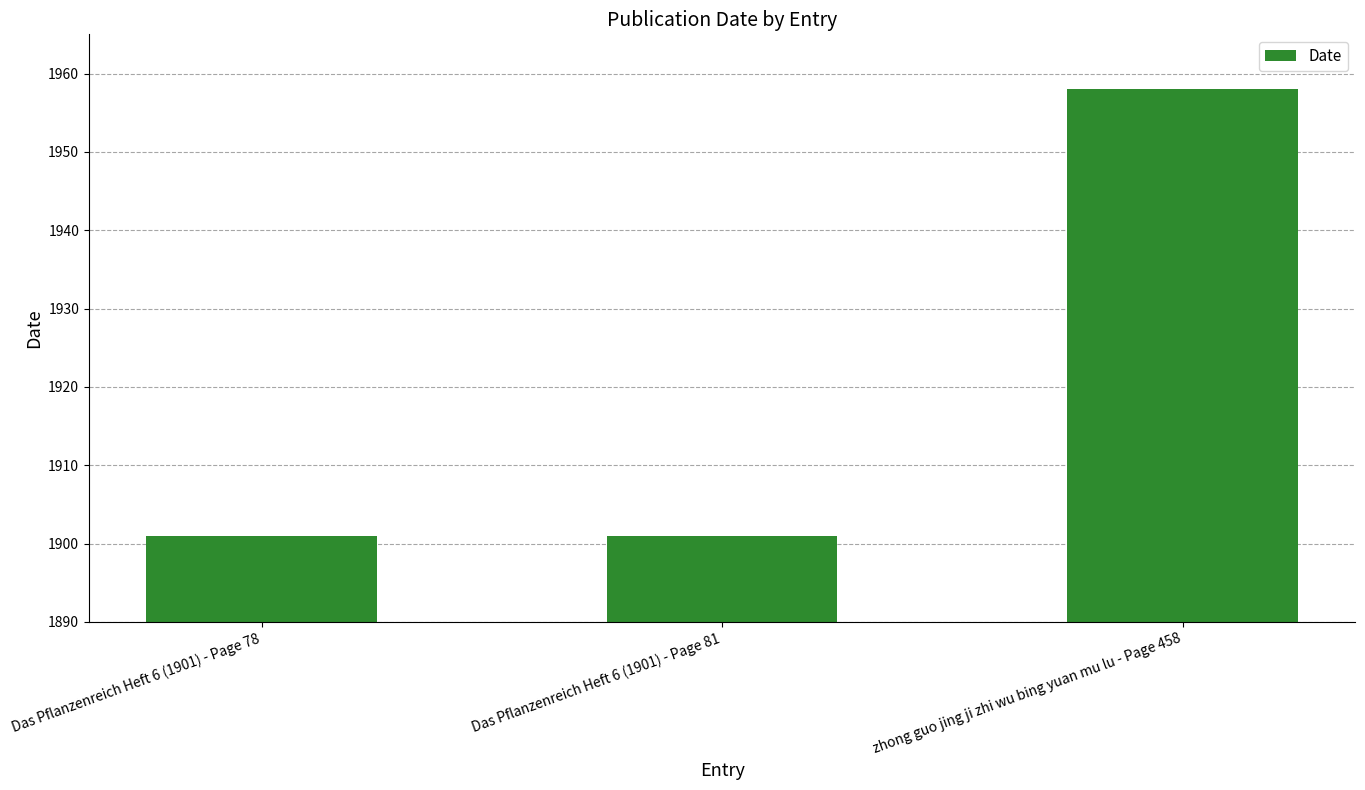

What is the difference between the maximum and minimum values?

57